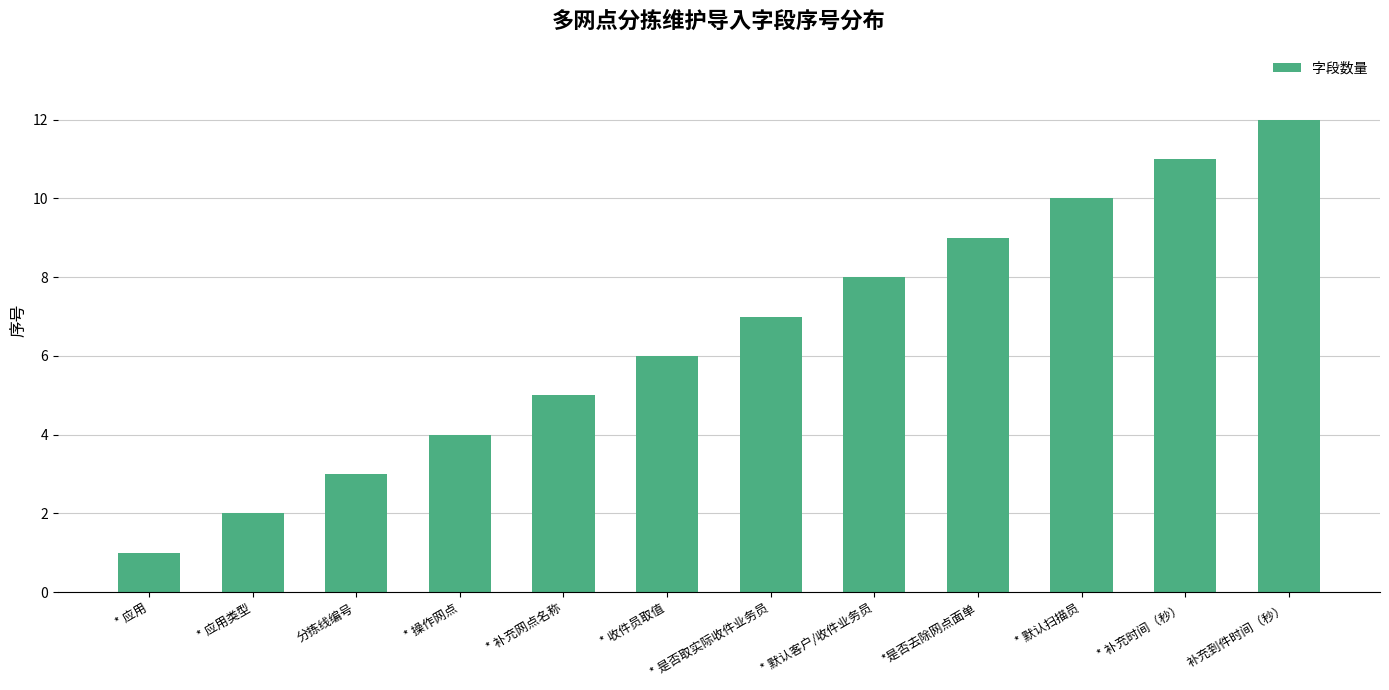

What is the sum of the values at * 应用 and 补充到件时间（秒）?

13